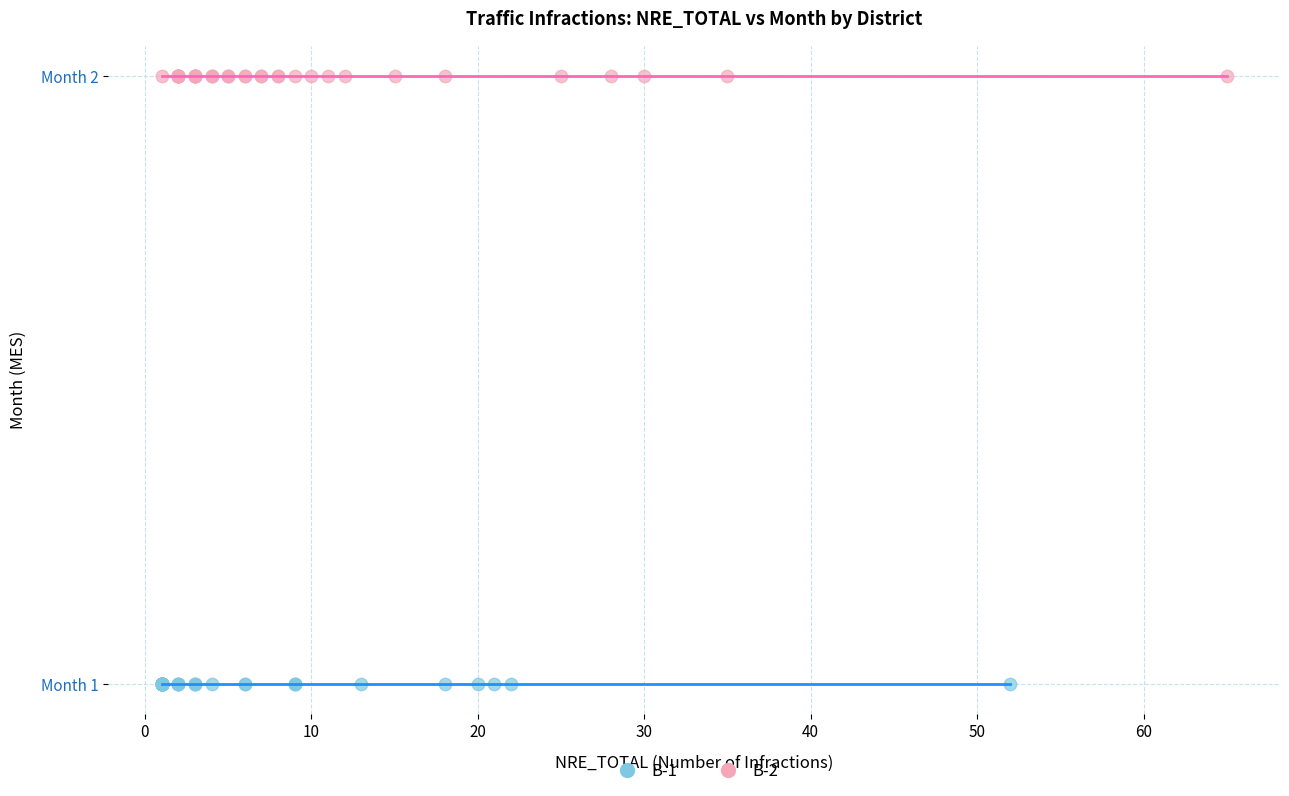

Which series reaches the minimum Y coordinate?

B-1